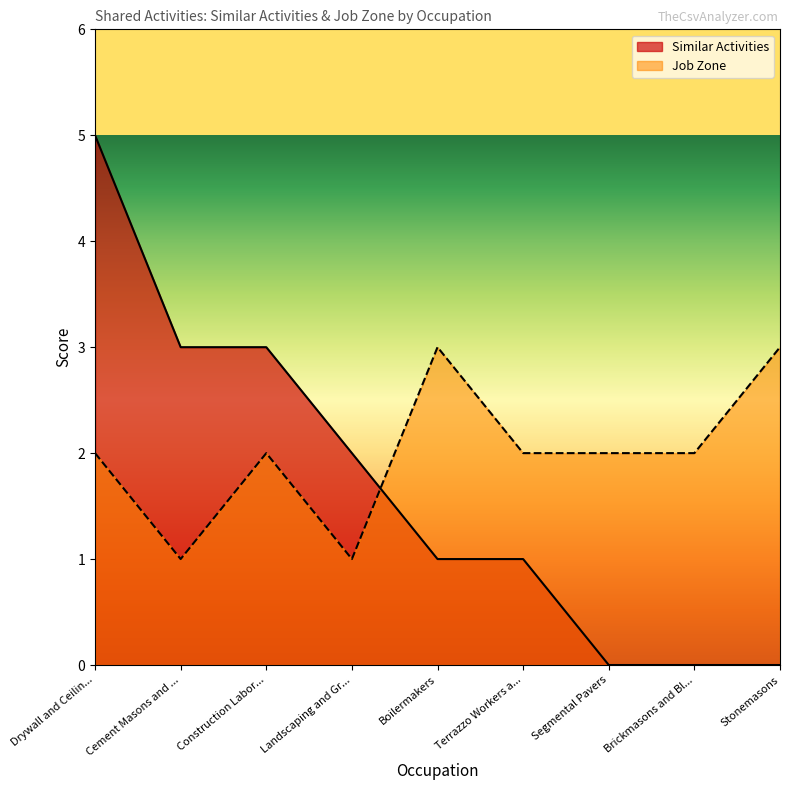

At which category does the chart reach its minimum across all series?

Segmental Pavers